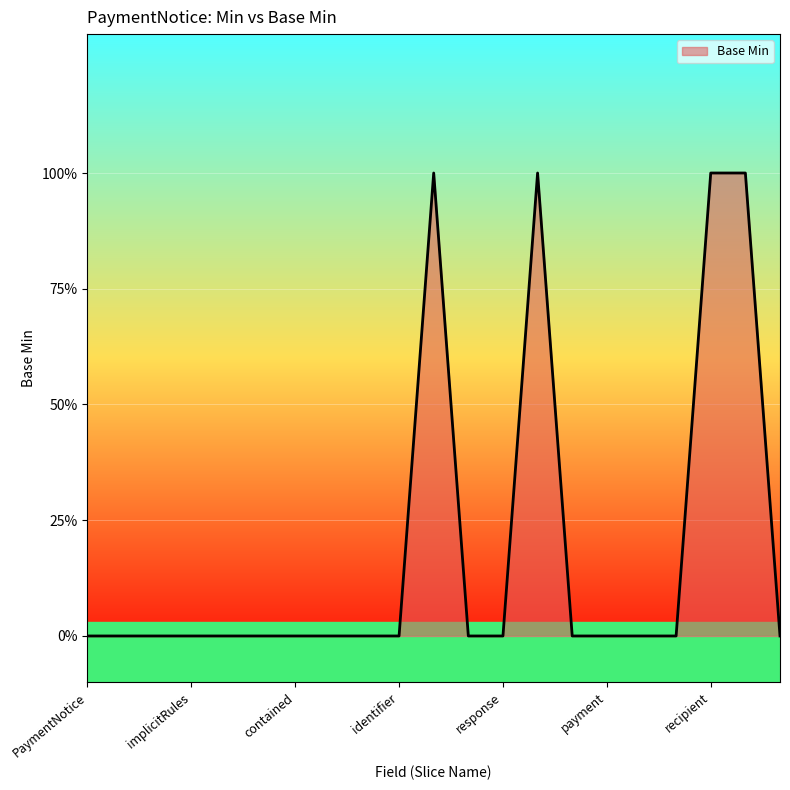

How many series are shown in this chart?

1